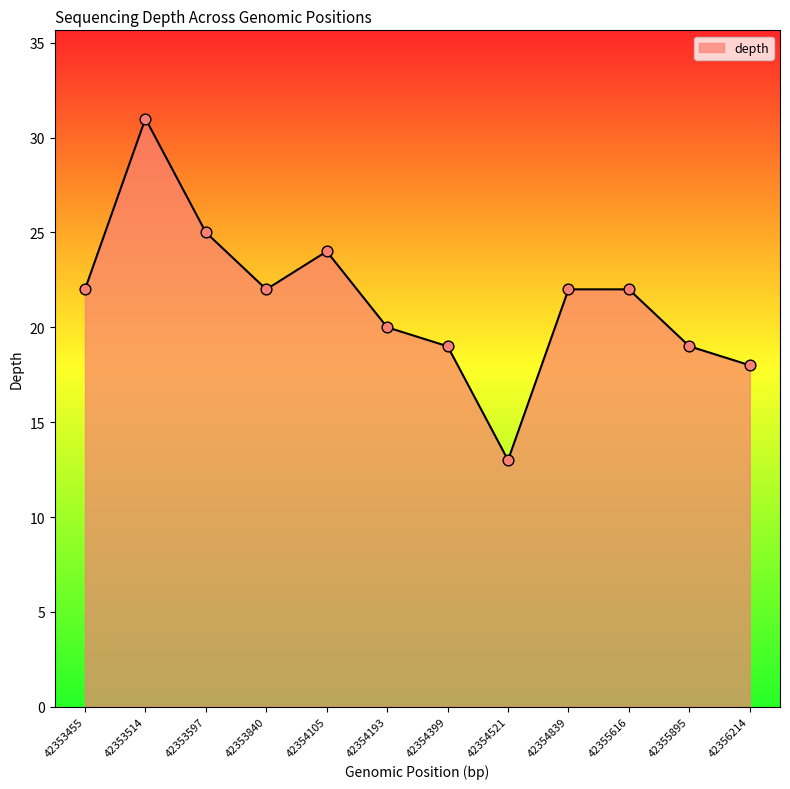

What is the ratio of the value at 42355616 to the value at 42353597?

0.9